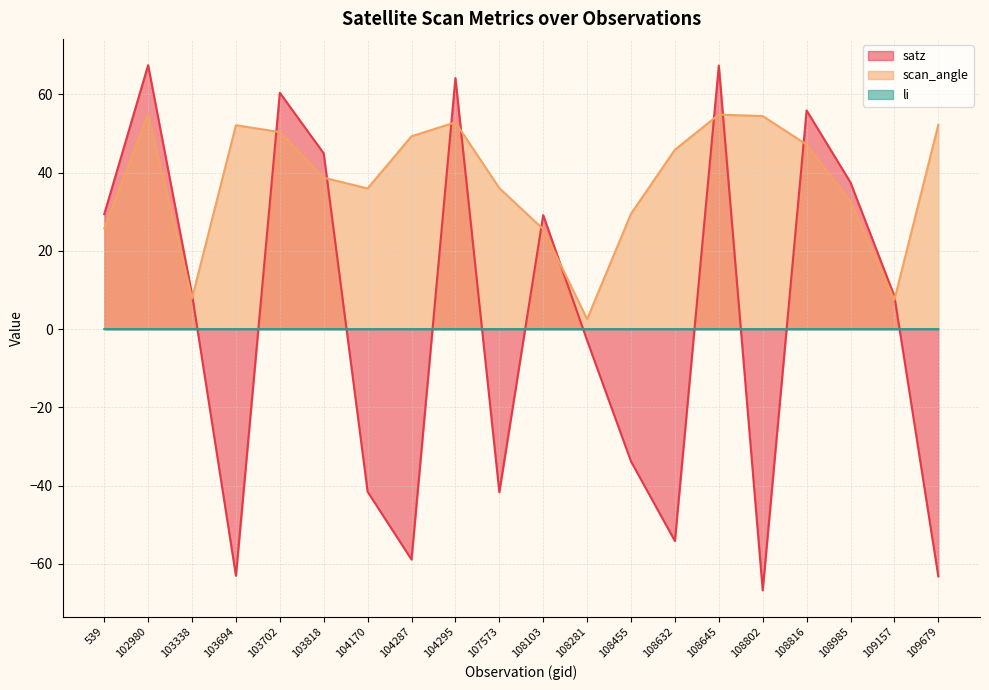

How many lines are shown in the chart?

3